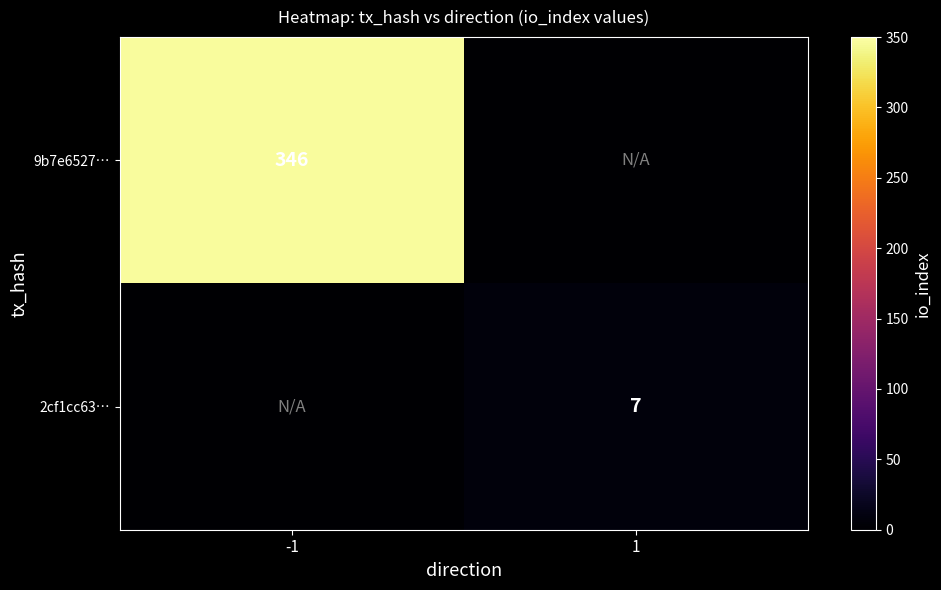

Is it true that 2cf1cc63… equals 4 at 1?

False